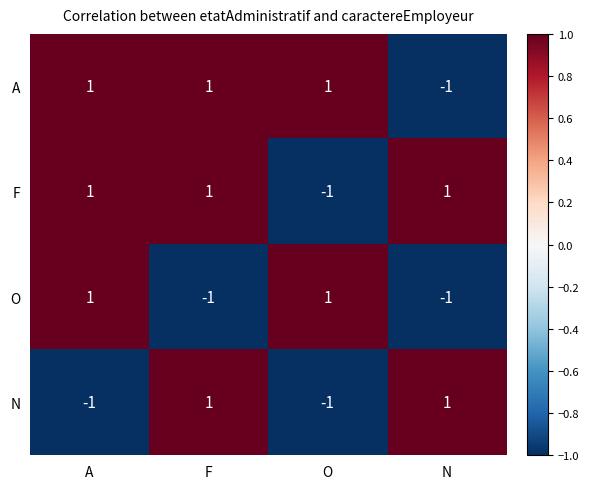

How many categories are shown in the chart?

4